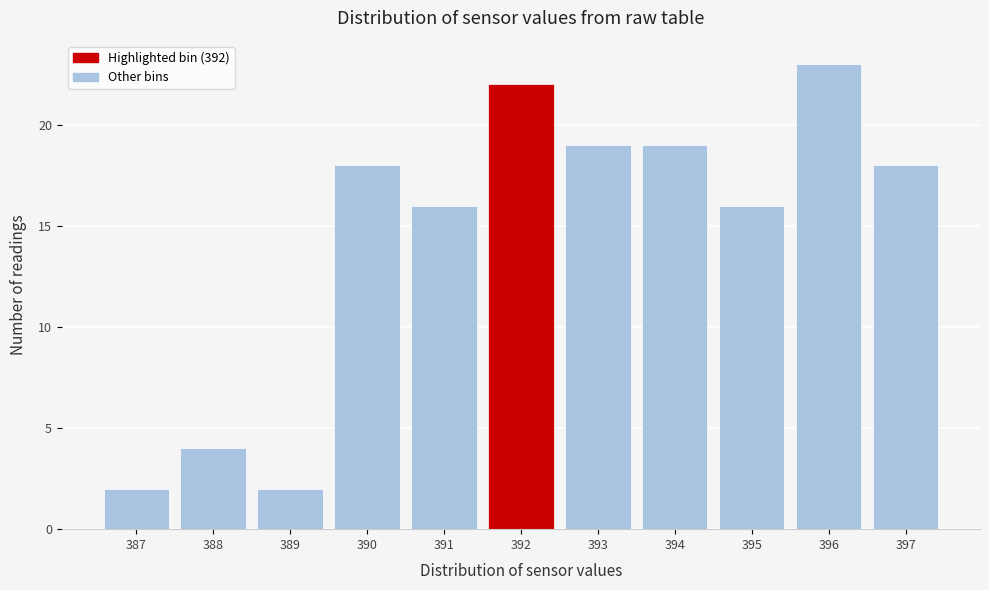

Over which range of the x-axis is the bar tallest?

395.5 to 396.5